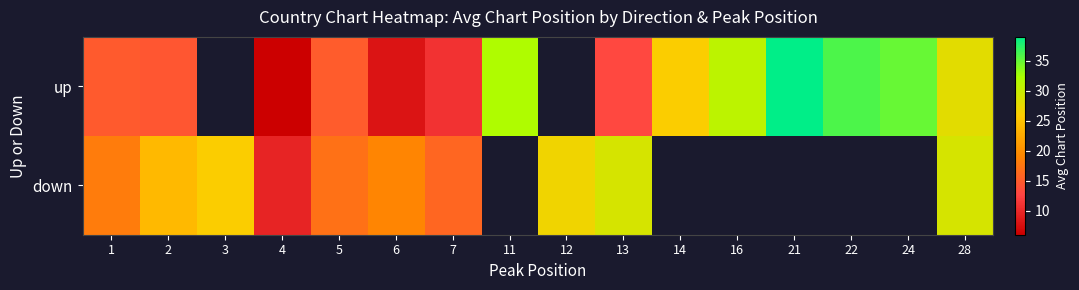

What is the greatest value displayed?

39.0